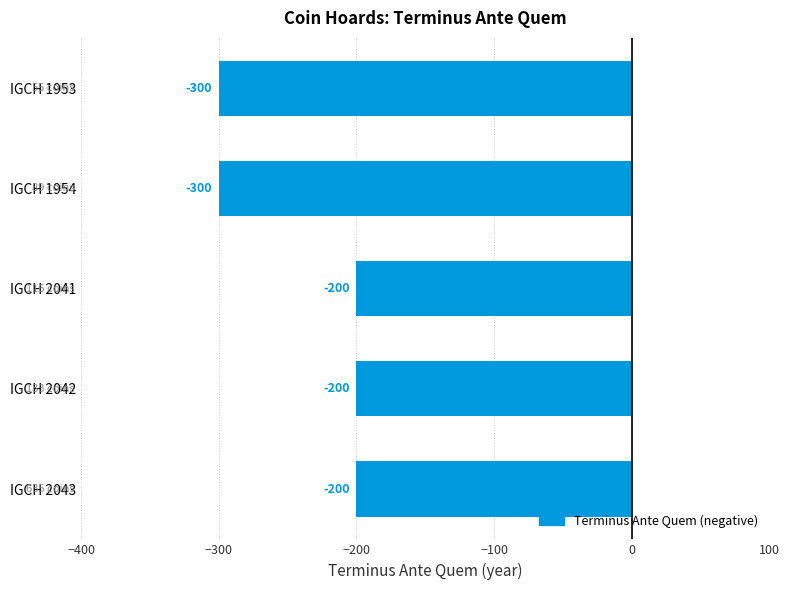

What is the value of the 4th bar from the top?

-200